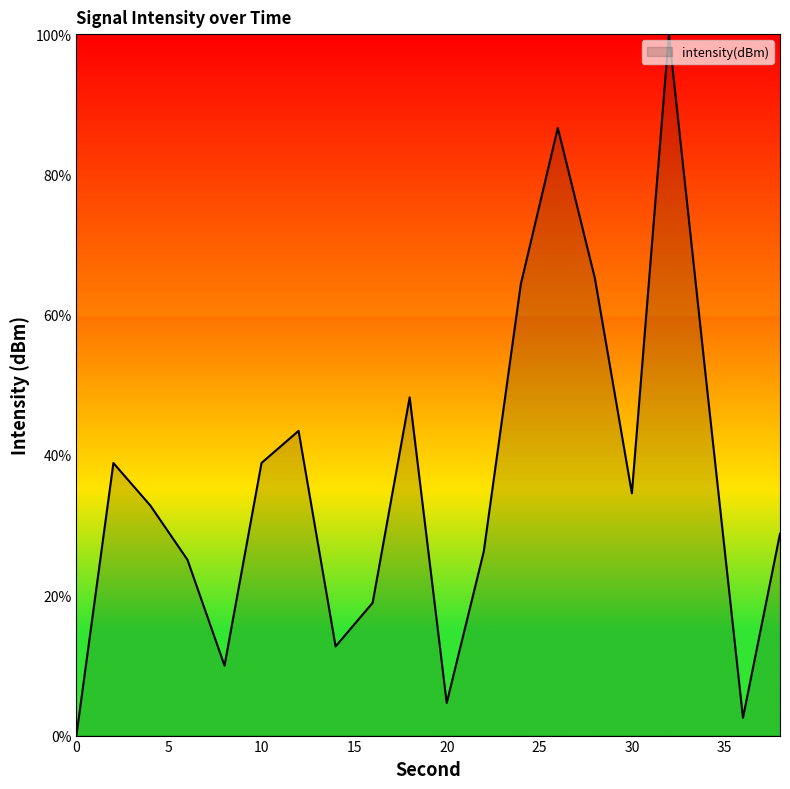

How many values are below 34?

10